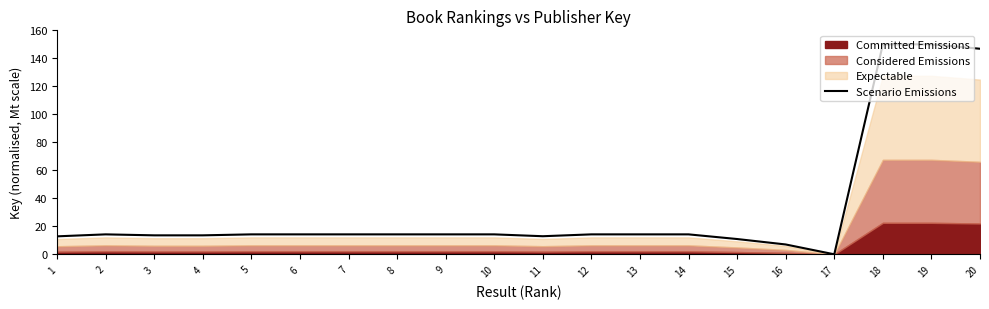

How many data points are above 14?

13